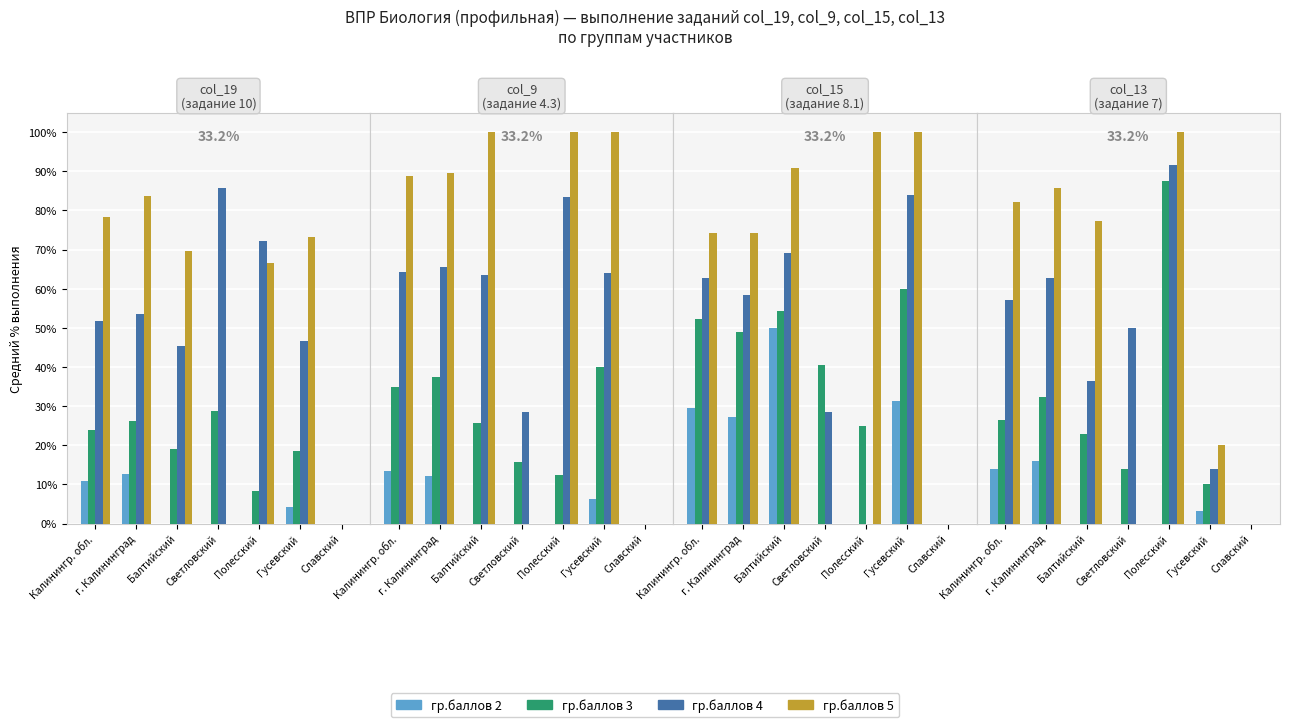

What is the value of the гр.баллов 4 bar at the 1st from the left?

57.2